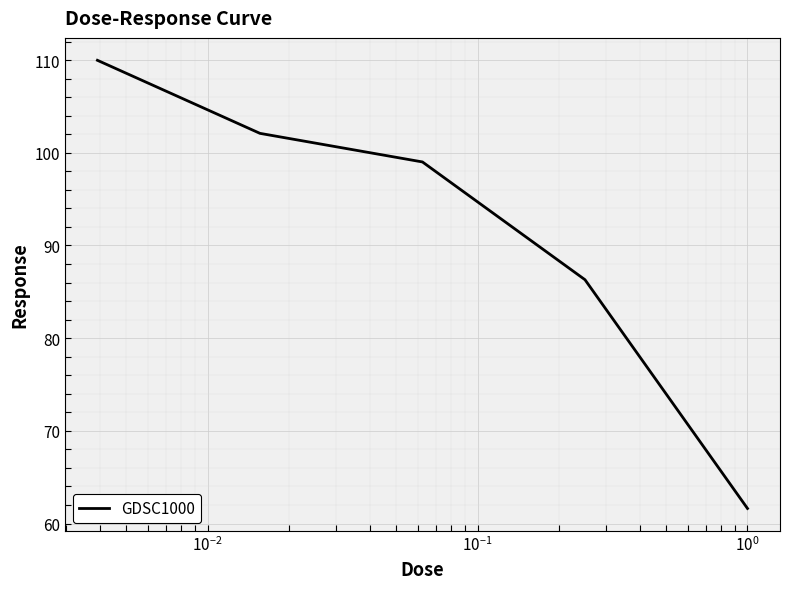

What is the minimum value shown in the chart?

61.6